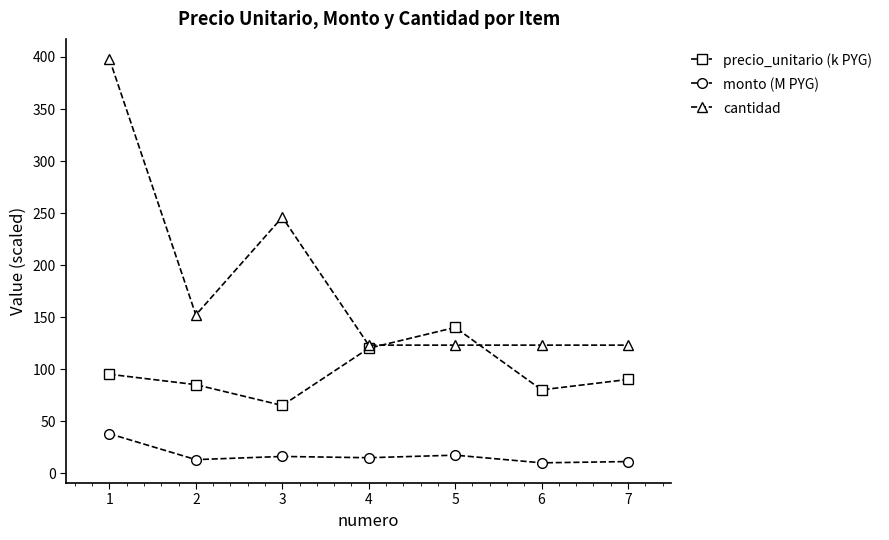

True or false: monto (M PYG) has a value of 11.1 at 7.

True